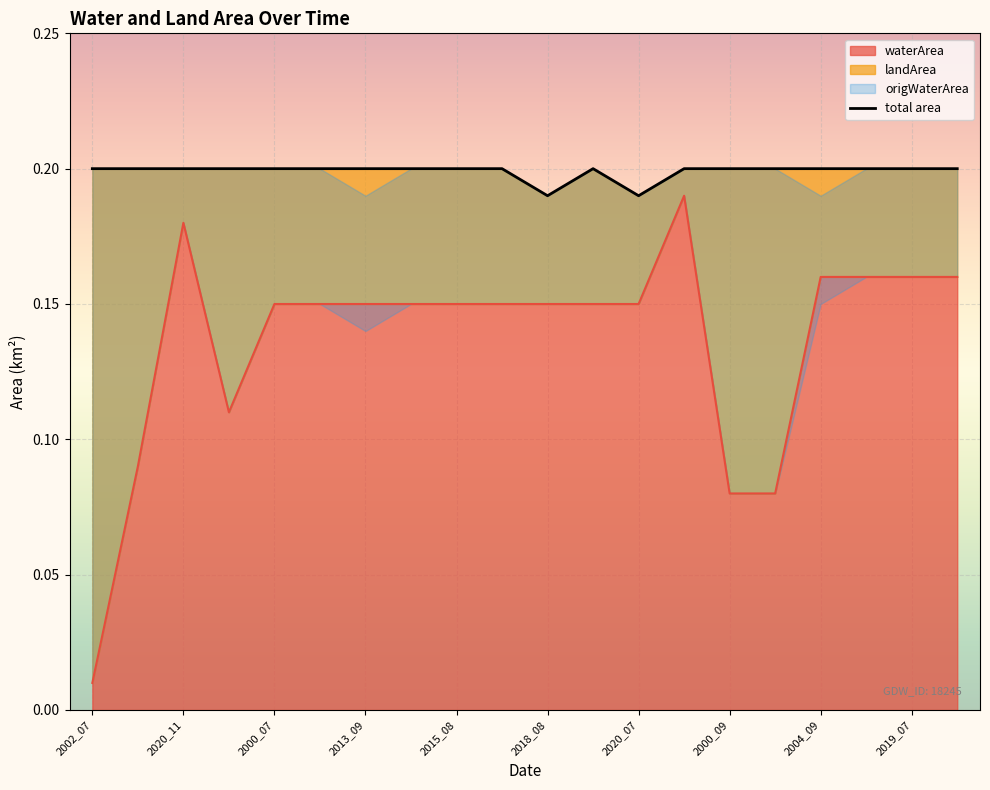

Where is waterArea nearest to the value 0?

2002_07